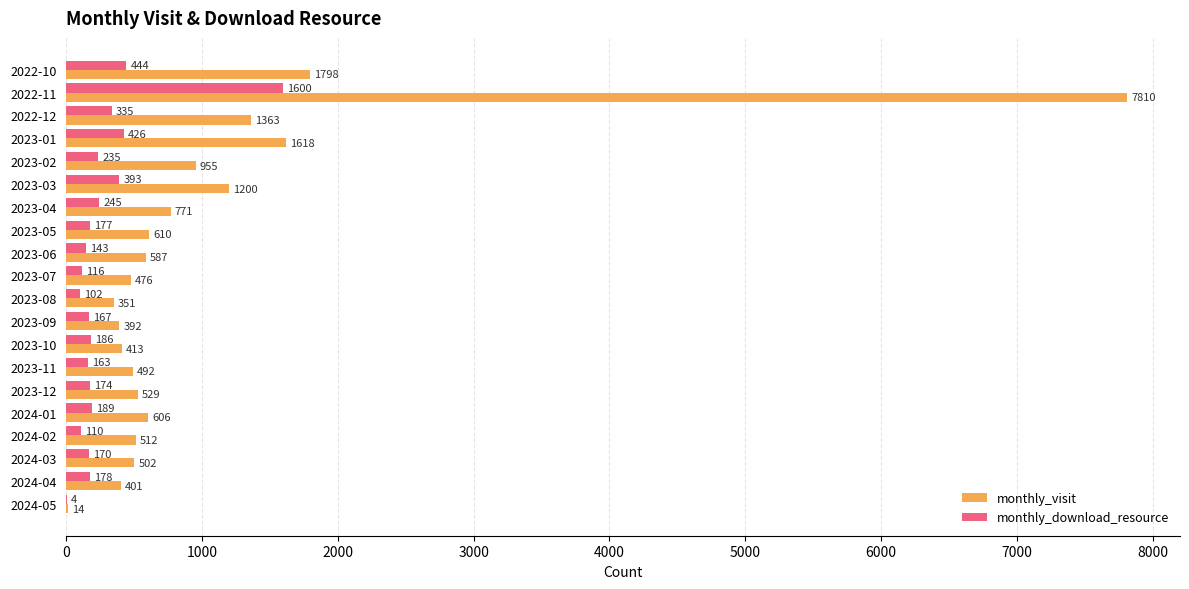

True or false: monthly_visit has a value of 476 at 2023-07.

True